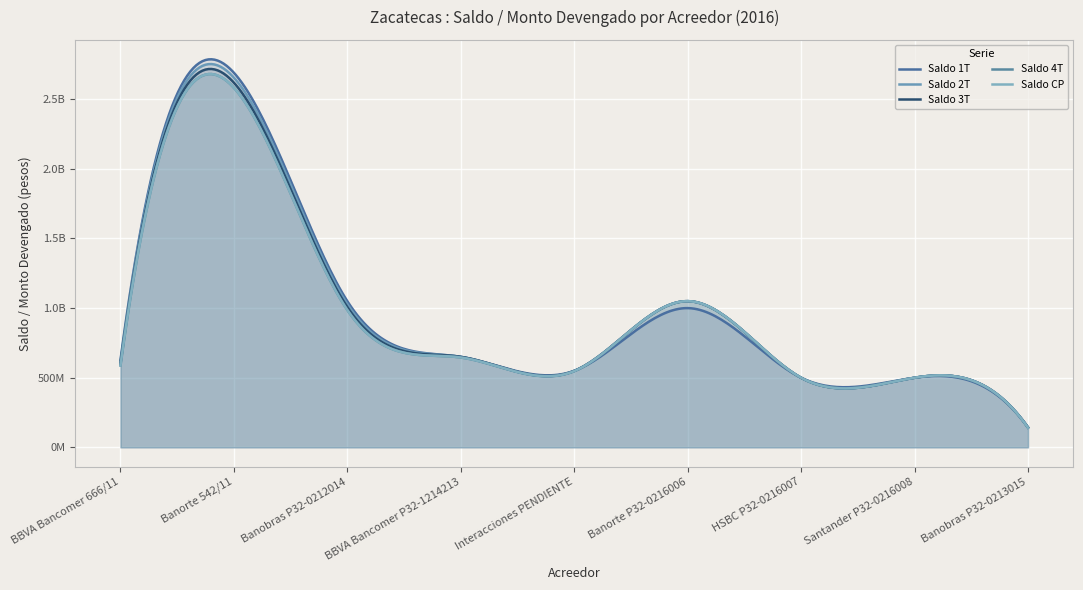

How many lines are shown in the chart?

5